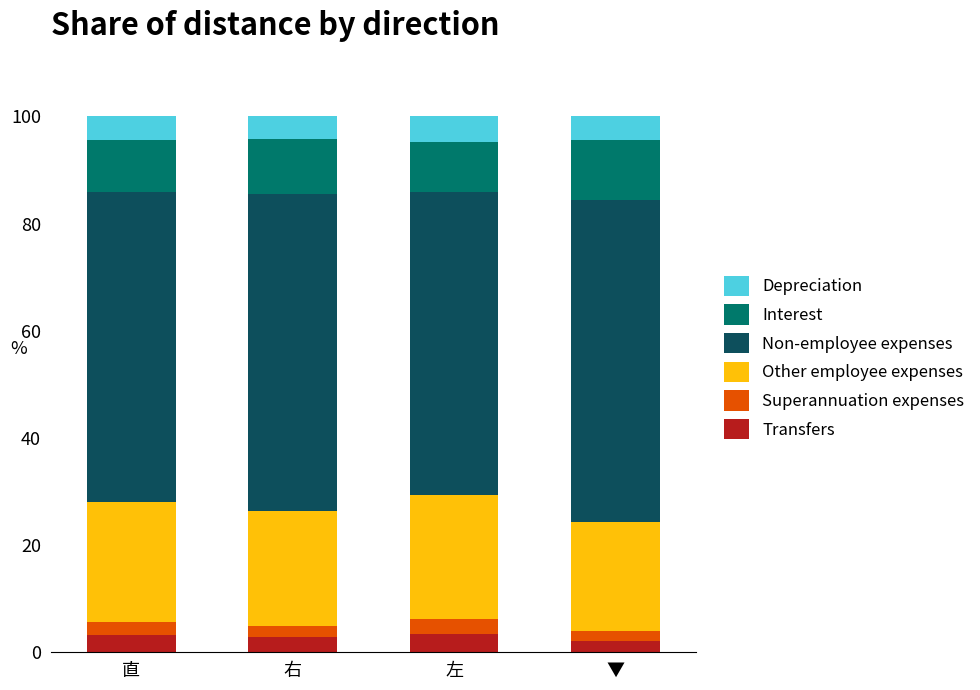

What is the maximum value for Transfers?

3.5